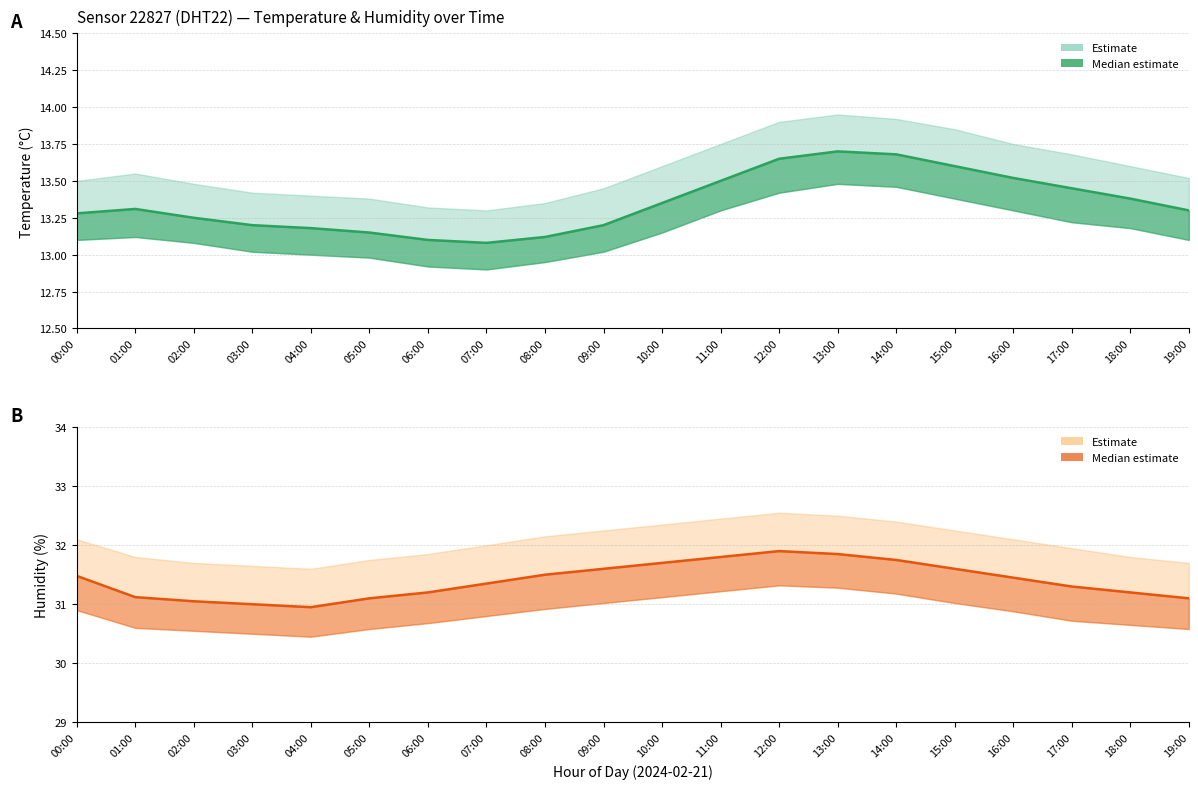

At how many categories does at least one series exceed 31?

18